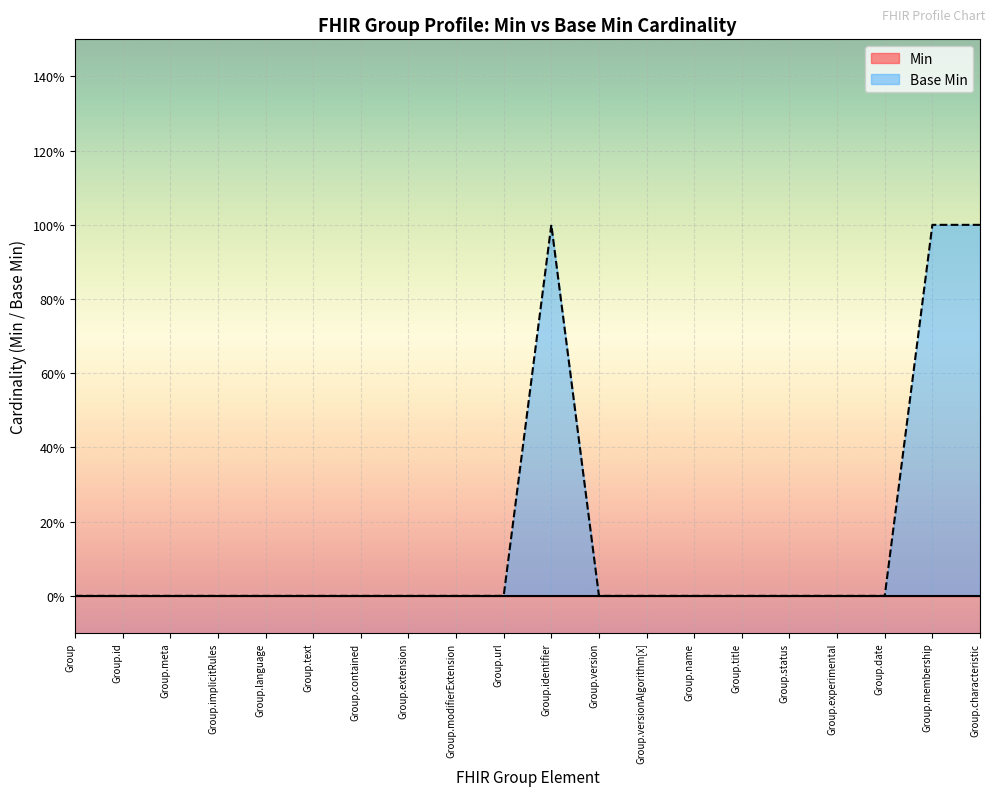

Reading right to left, extract all data points from this chart.

Group.characteristic=1	Group.membership=1	Group.date=0	Group.experimental=0	Group.status=0	Group.title=0	Group.name=0	Group.versionAlgorithm[x]=0	Group.version=0	Group.identifier=1	Group.url=0	Group.modifierExtension=0	Group.extension=0	Group.contained=0	Group.text=0	Group.language=0	Group.implicitRules=0	Group.meta=0	Group.id=0	Group=0